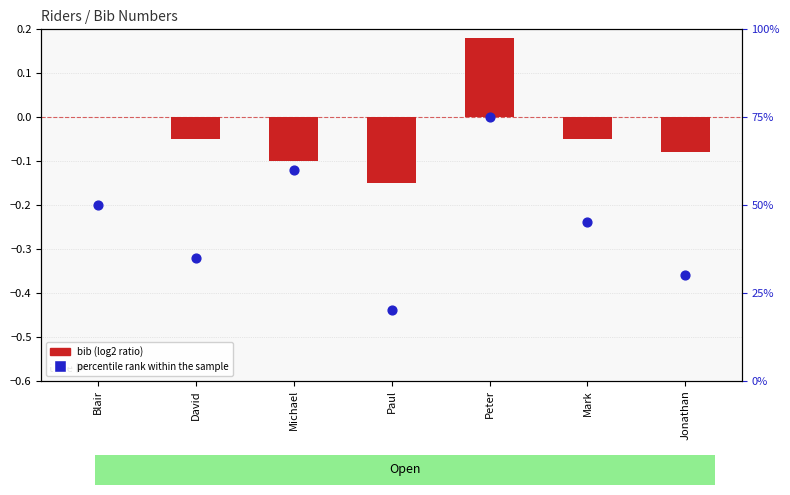

Which series contains the lowest Y value?

bib (log2 ratio)